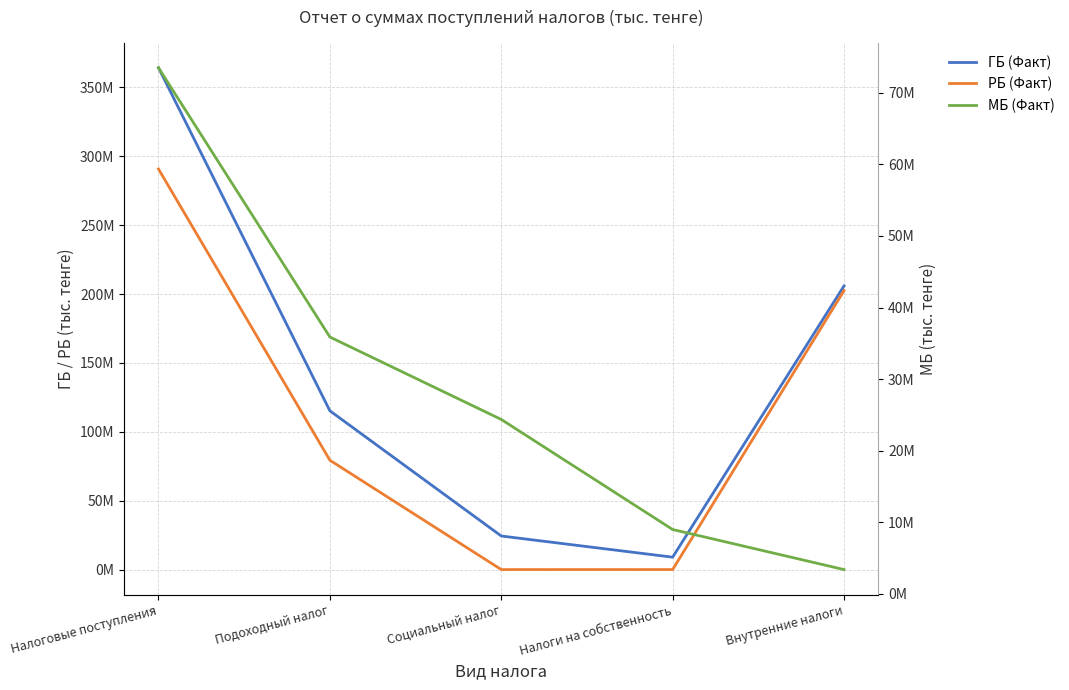

At which category is the sum across all series the highest?

Налоговые поступления